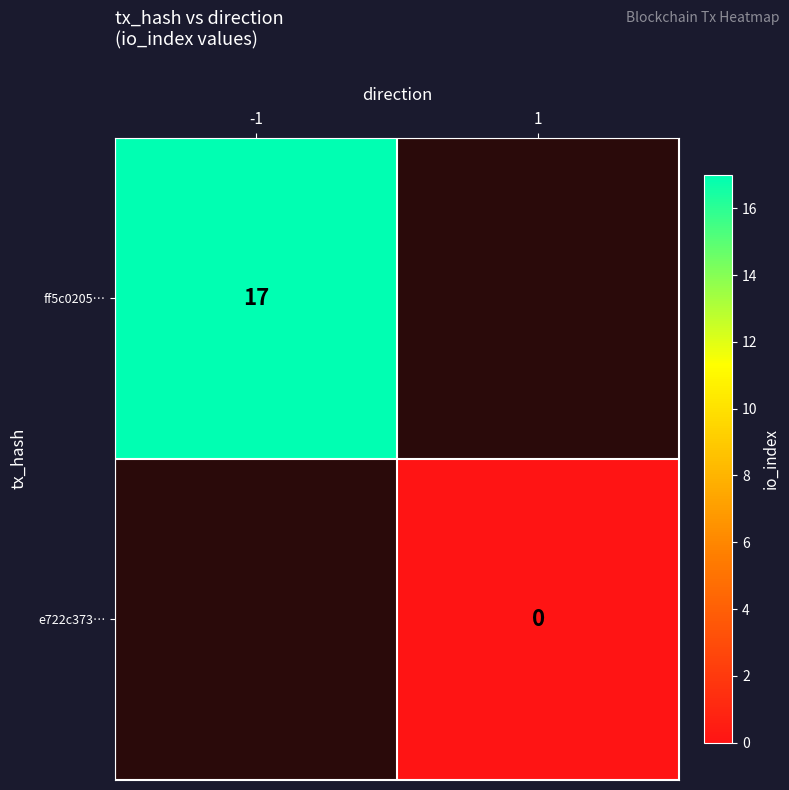

At which label is ff5c0205… closest to 17?

-1